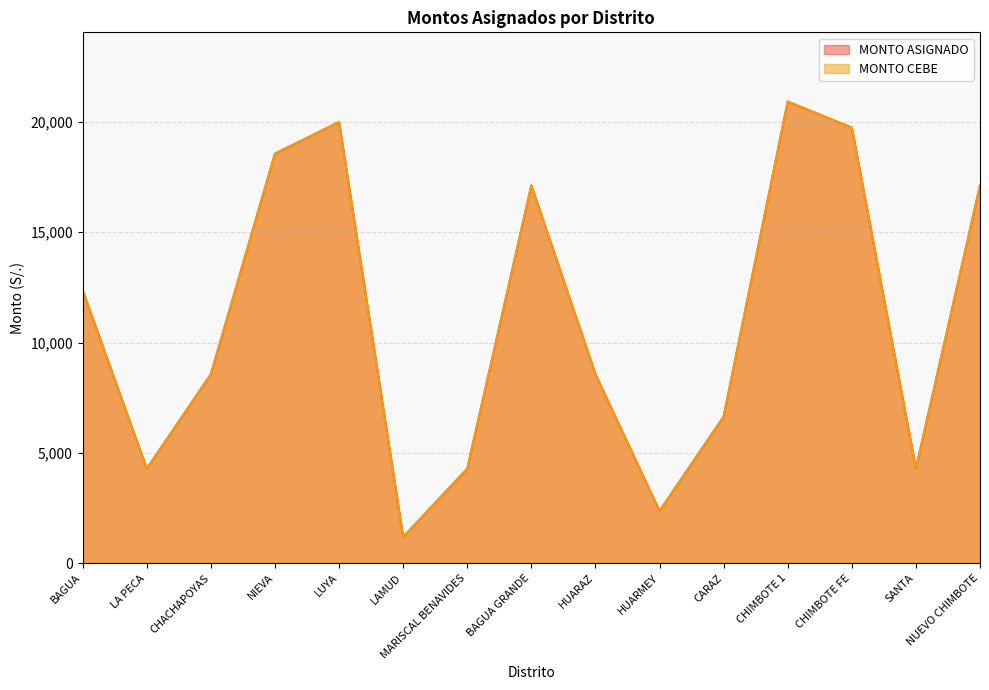

What is the minimum value shown in the chart?

1181